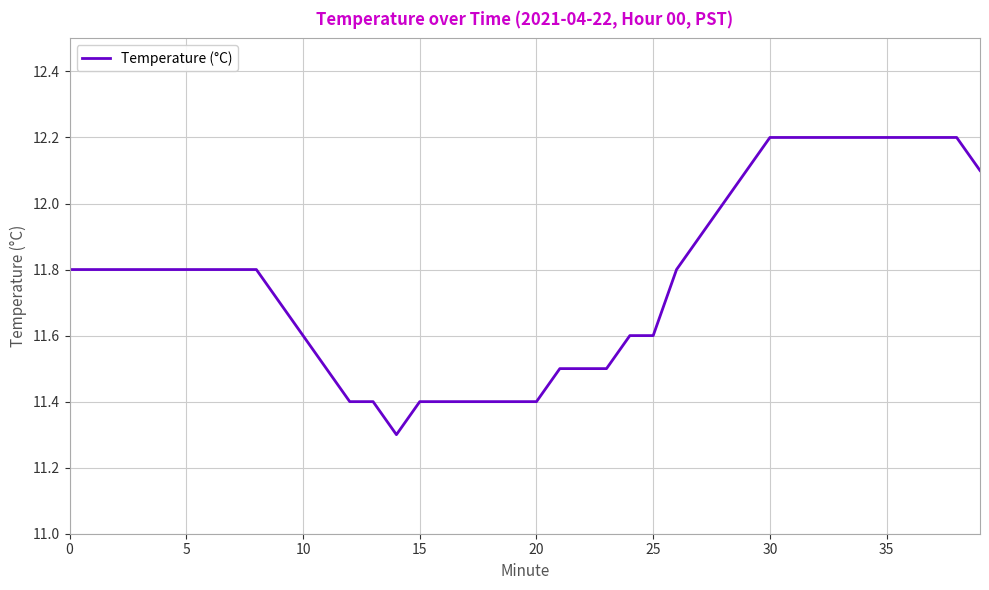

What is the maximum value shown in the chart?

12.2